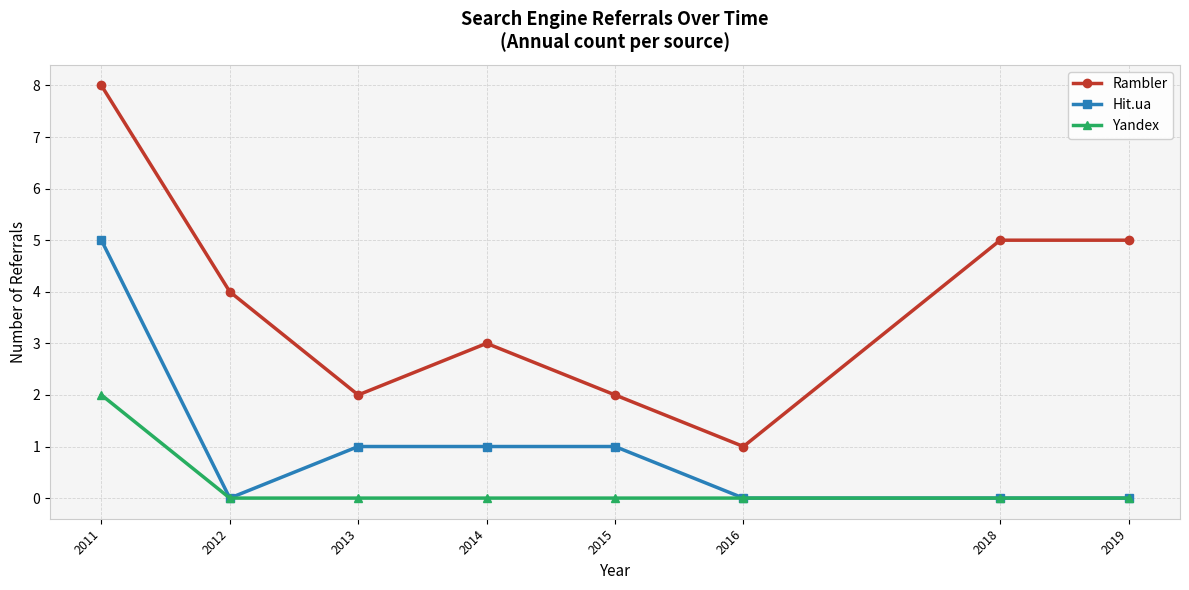

At 2011, list the series in order from largest to smallest.

Rambler, Hit.ua, Yandex